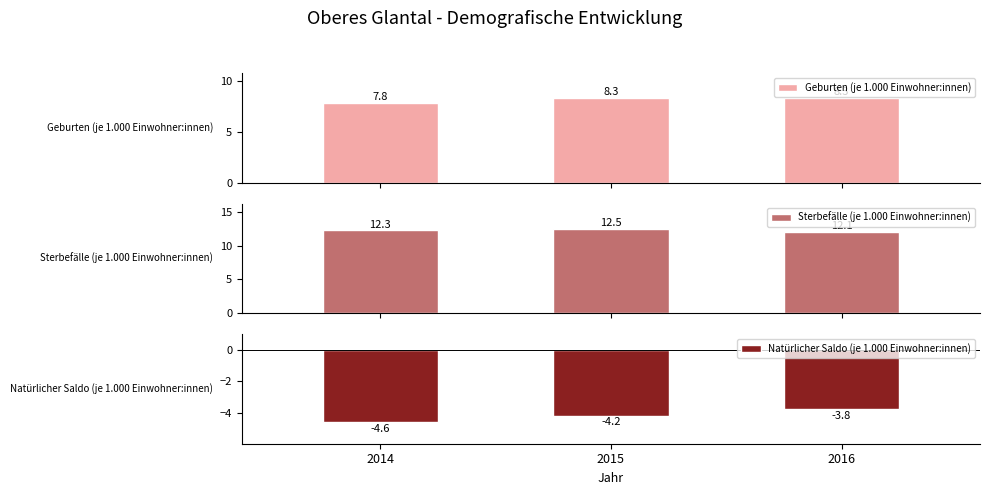

What is the average value of the Sterbefälle (je 1.000 Einwohner:innen) series?

12.3